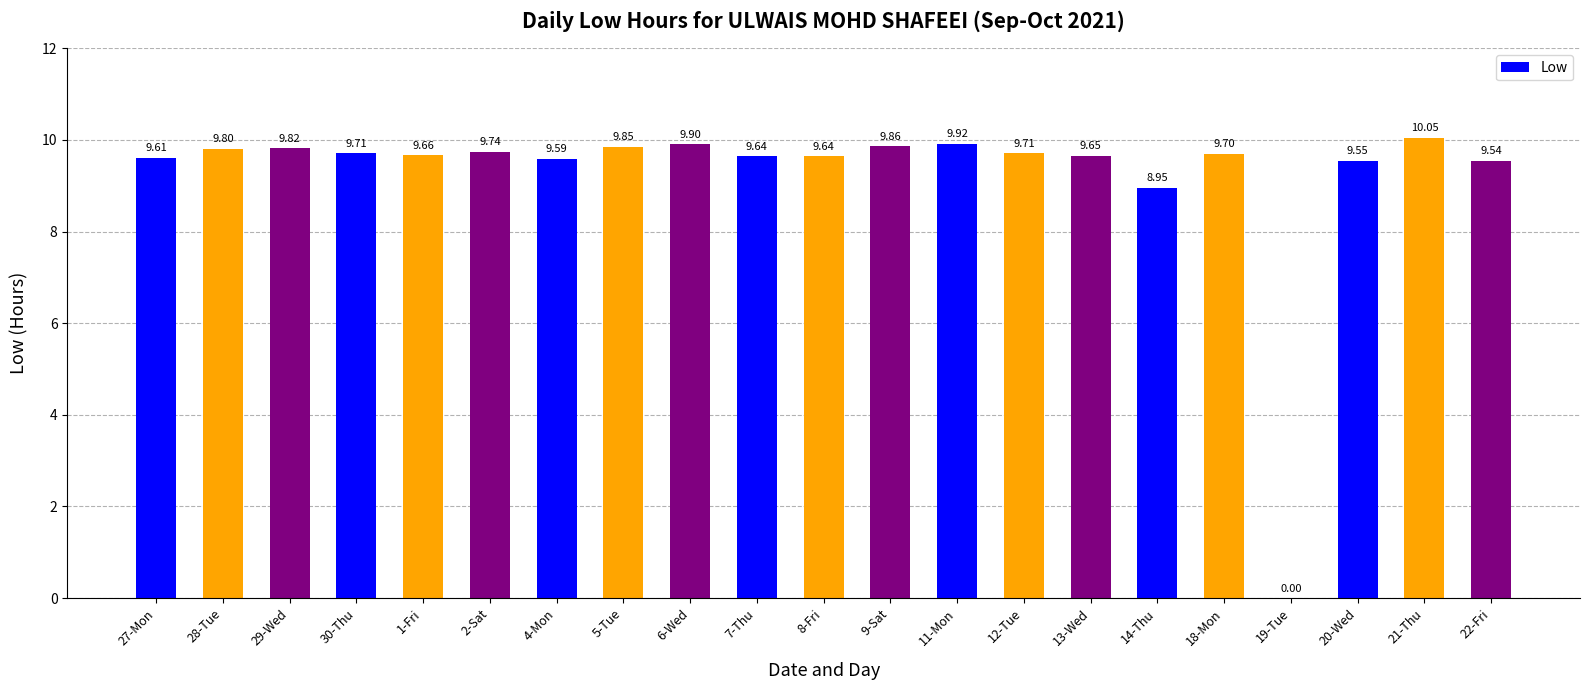

Between 8-Fri and 6-Wed, which is larger?

6-Wed